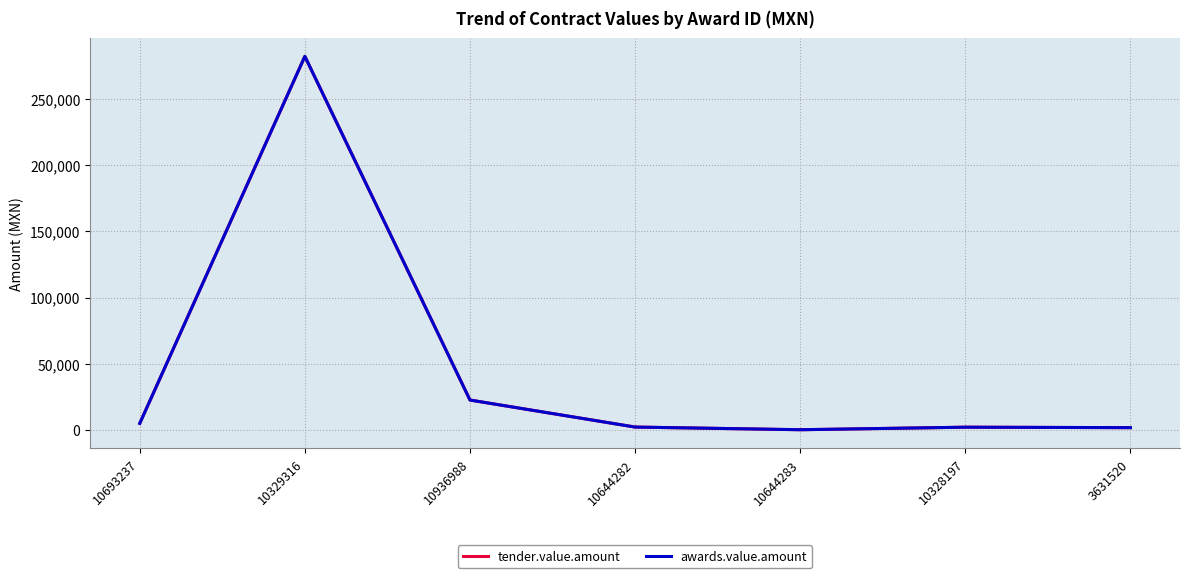

Which label corresponds to the largest value in the chart?

10329316